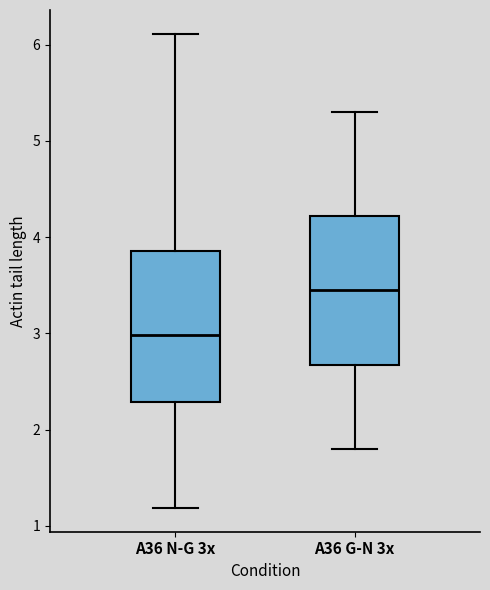

Where does the upper whisker of the box for A36 N-G 3x end on the y-axis? The values are not printed on the chart, so give them approximately, as read against the axis.

6.1